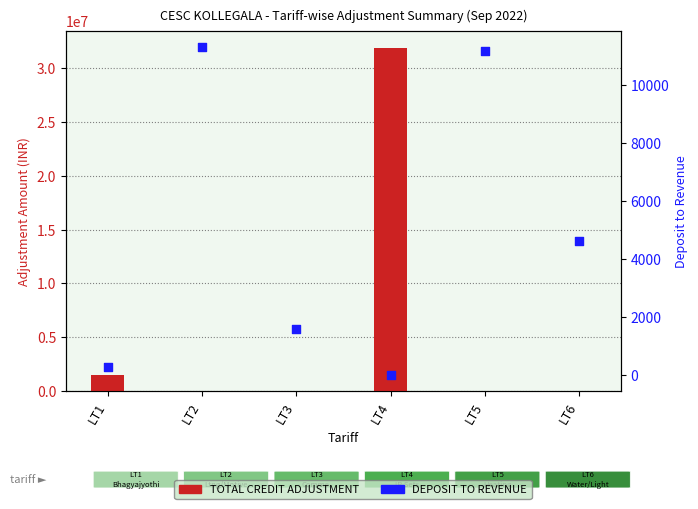

What is the total value across all series at LT3?

3948.7